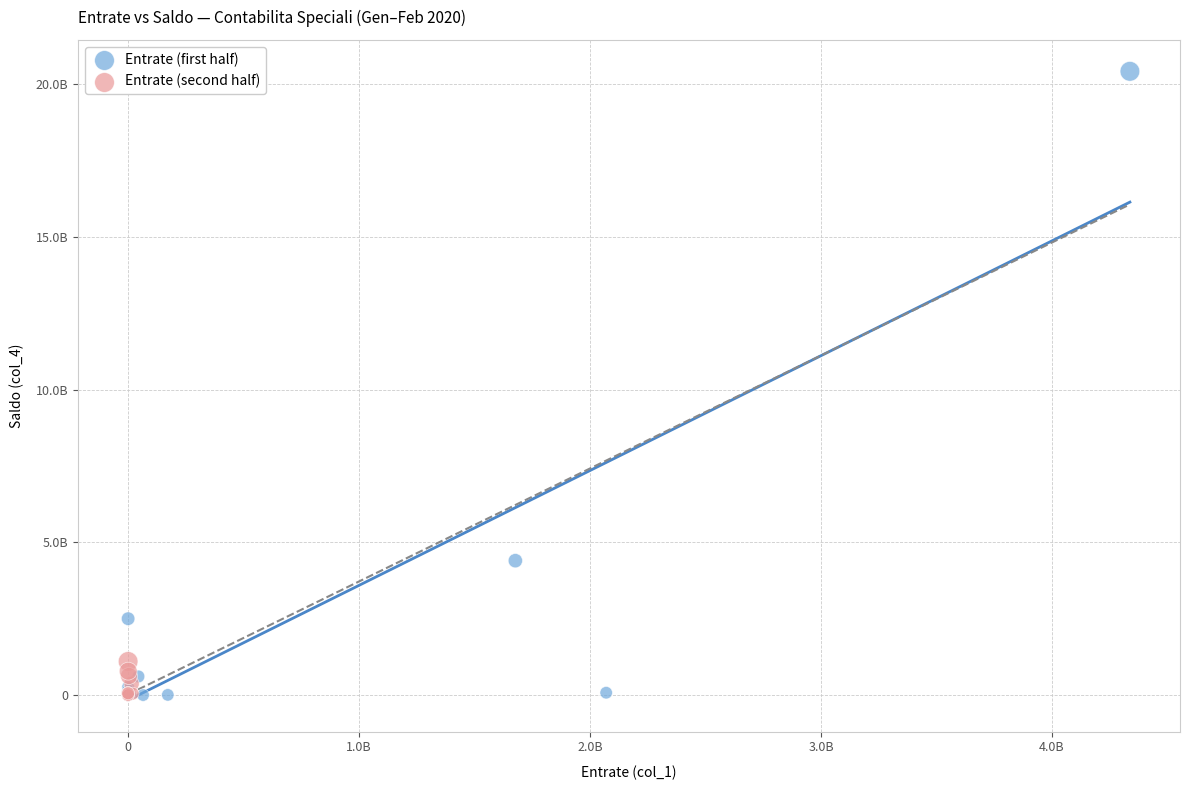

Which series reaches the maximum Y coordinate?

Entrate (first half)